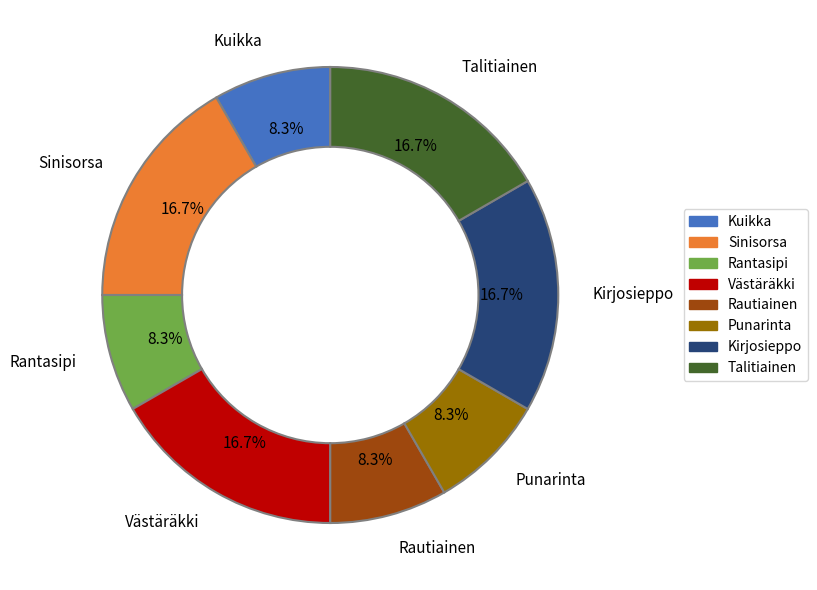

True or false: Kuikka accounts for 8% of the total.

True